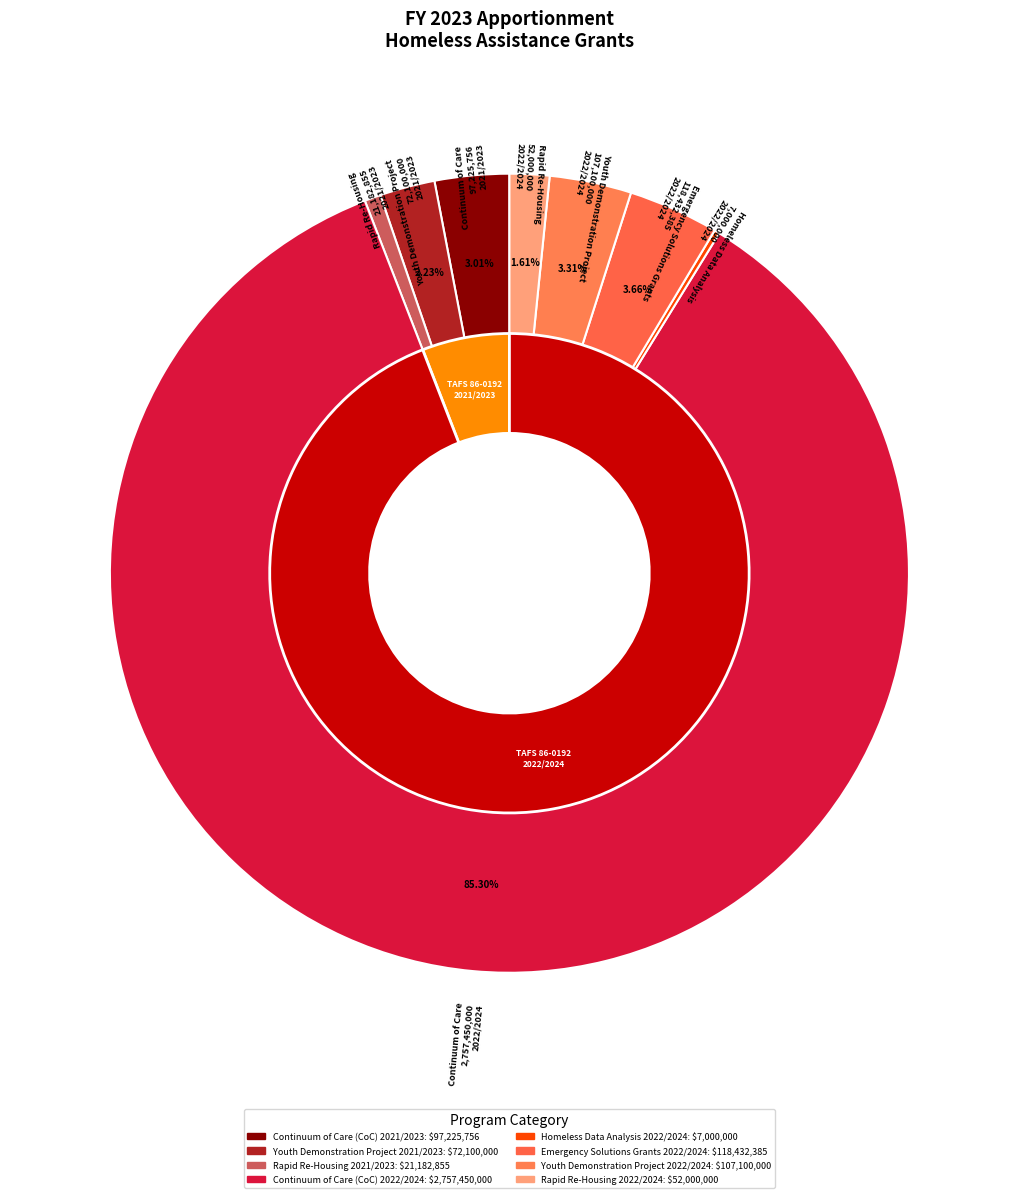

How many slices are in this pie chart?

8